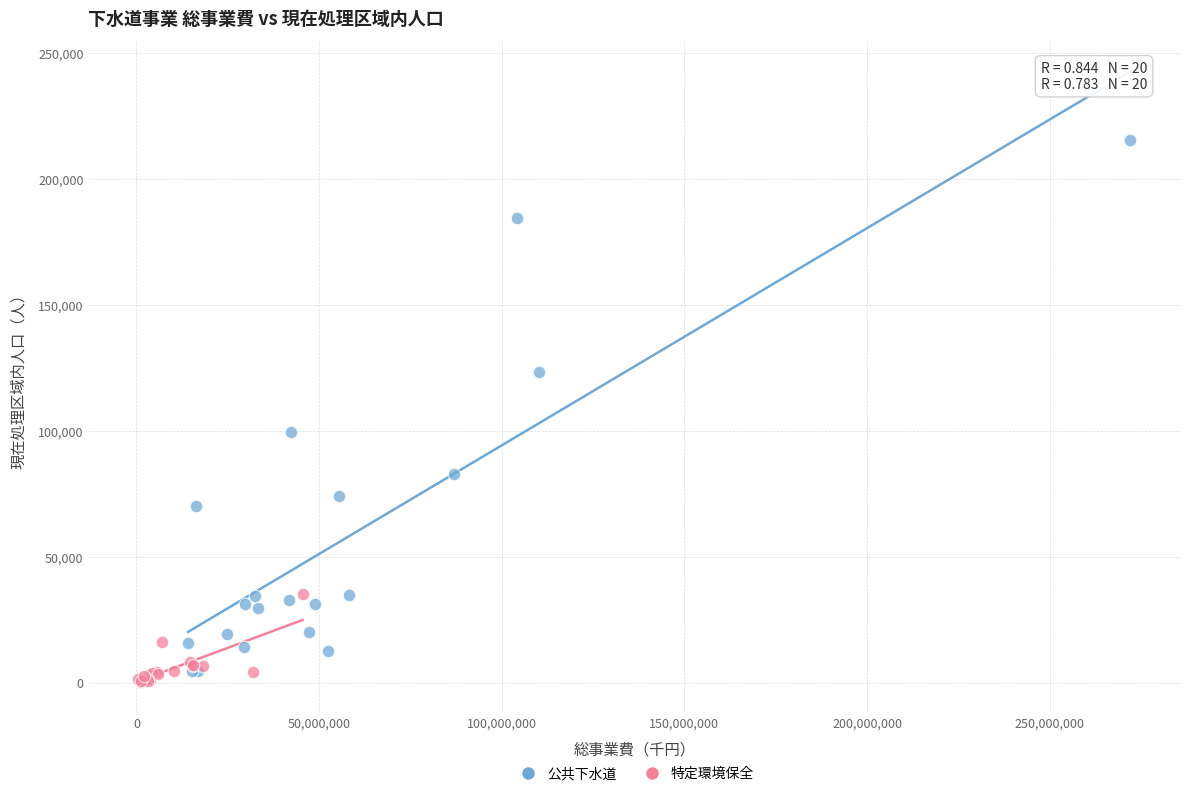

Which series contains the highest Y value?

公共下水道